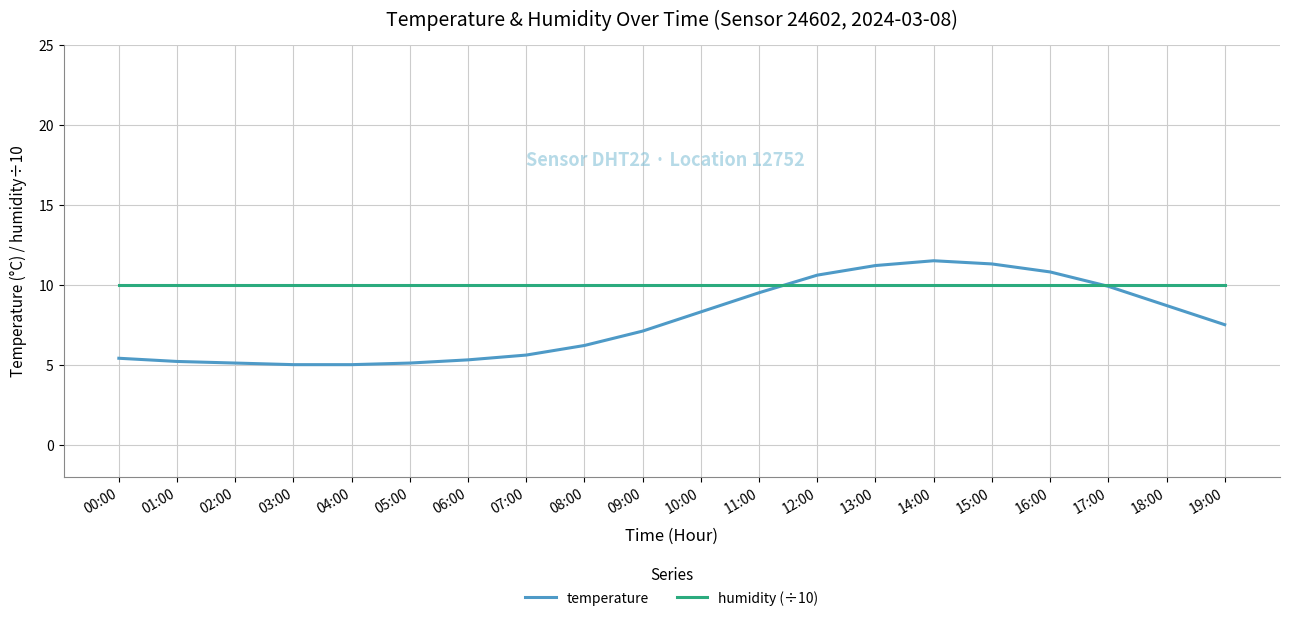

What position from the right is 14:00?

6